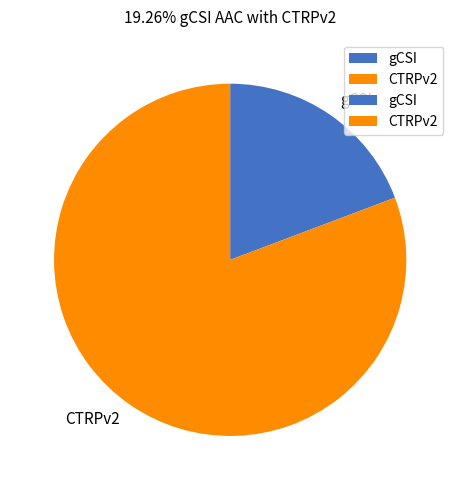

Which category has the smallest portion of the pie?

gCSI